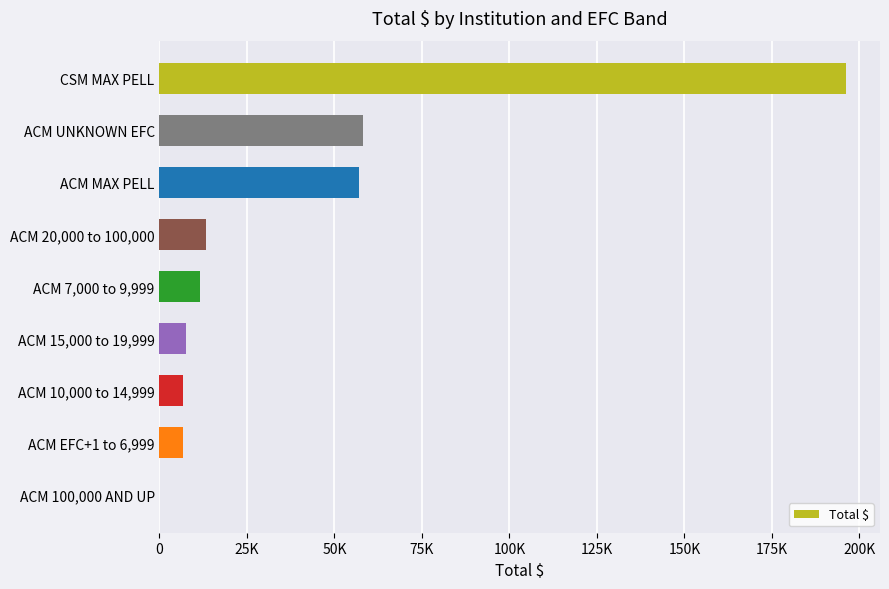

Are the bars horizontal?

Yes